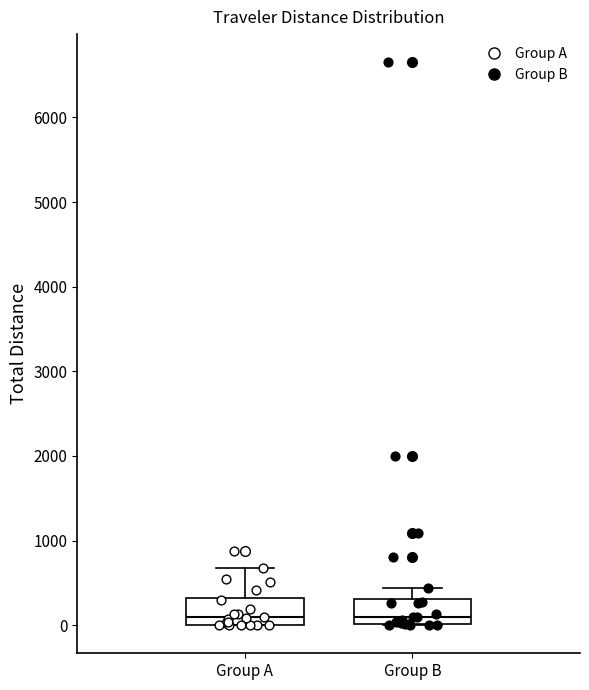

Reading left to right, transcribe this box plot: for each box, give where its median line is, the range the box spans, and where its two whiskers end, as read against the y-axis. The values are not printed on the chart, so give them approximately, as read against the axis.

Group A: median 100, box 0 to 300, whiskers 0 to 700
Group B: median 100, box 0 to 300, whiskers 0 to 400